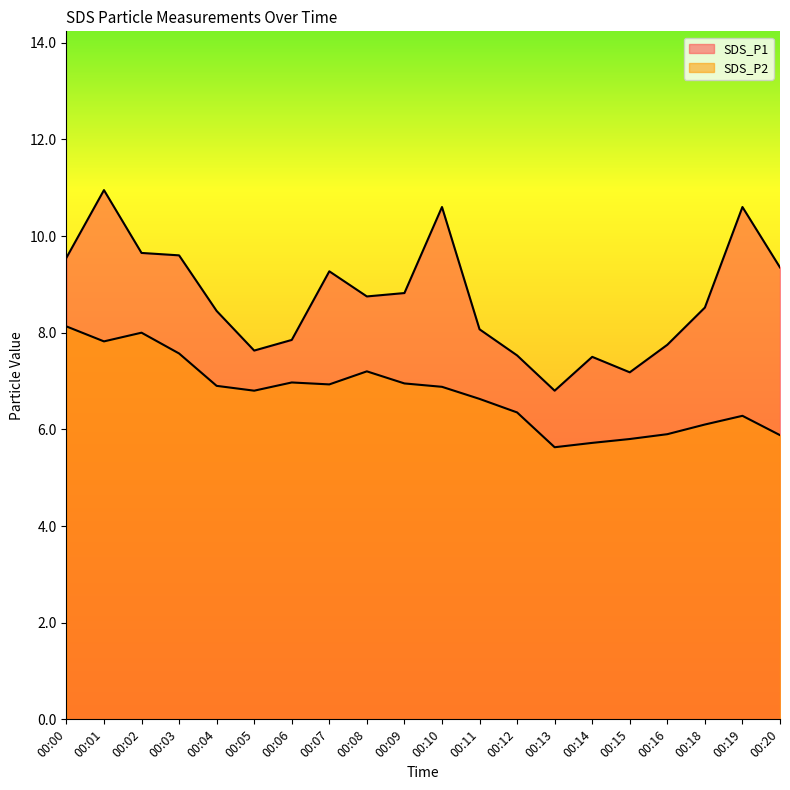

What is the value of the SDS_P2 point at the 3rd from the left?

8.0